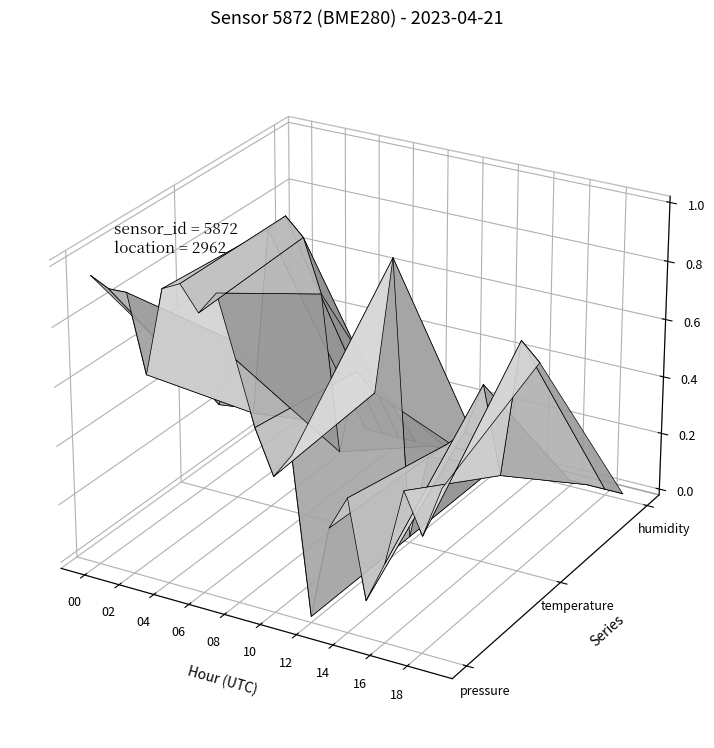

Where do humidity and temperature first cross each other?

14 and 16